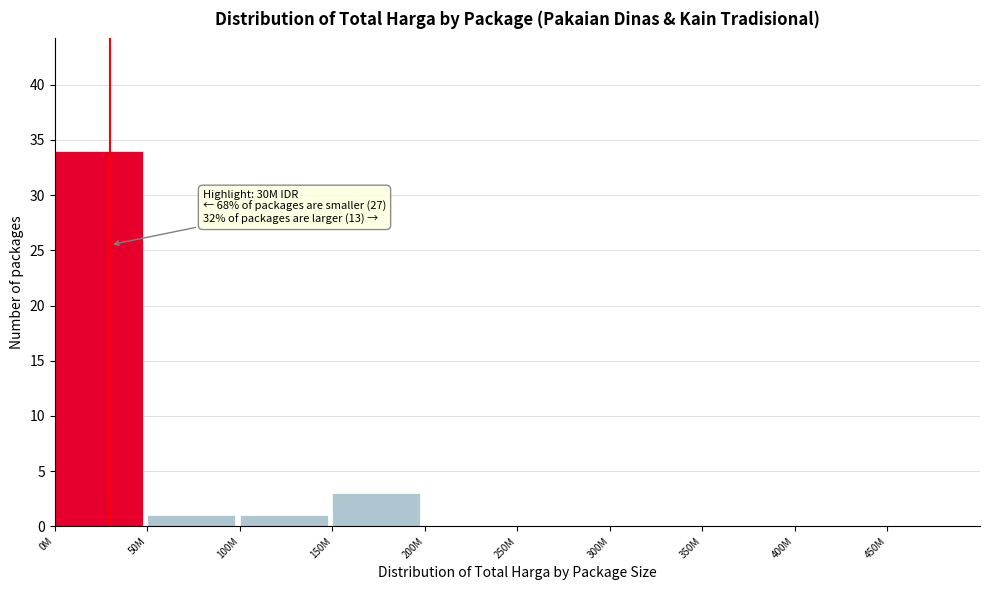

Which category has the highest value across all series?

0M